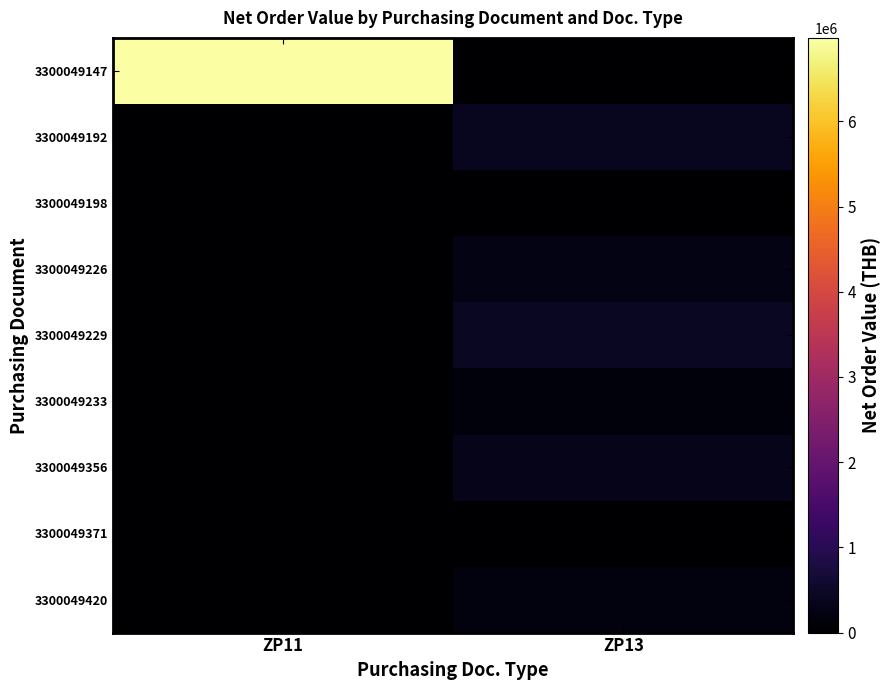

Count the number of data series in this chart.

9